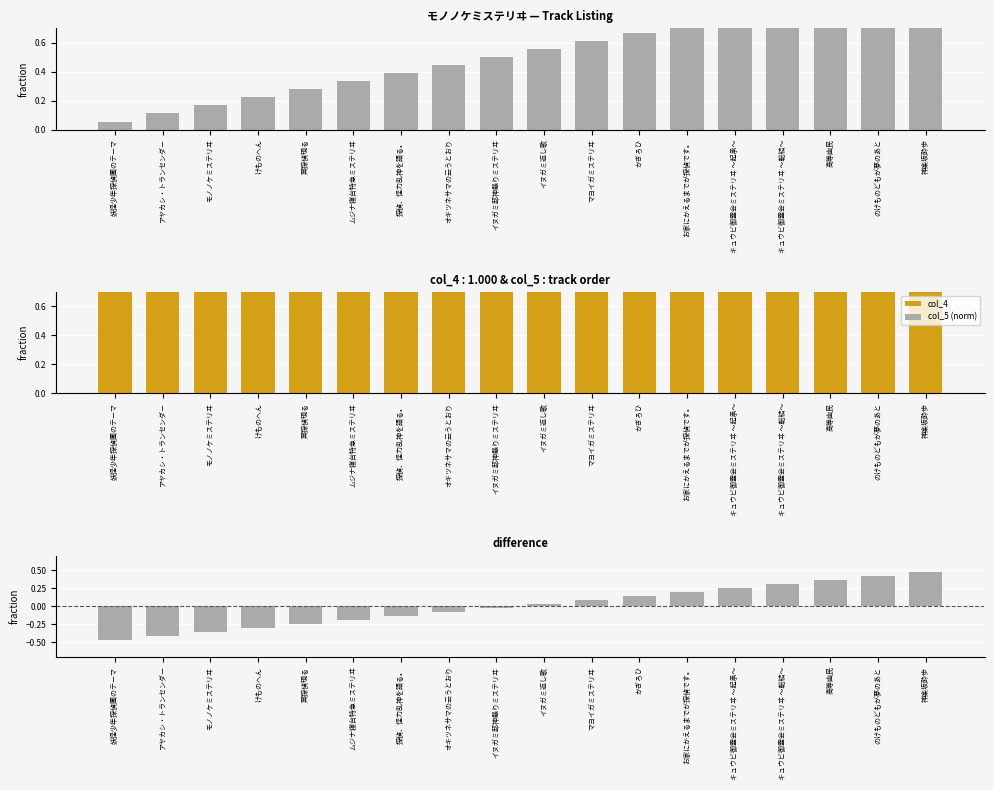

Is the value of col_5 at けものへん greater than the value of col_5 diff at アヤカシ・トランセンダー?

Yes